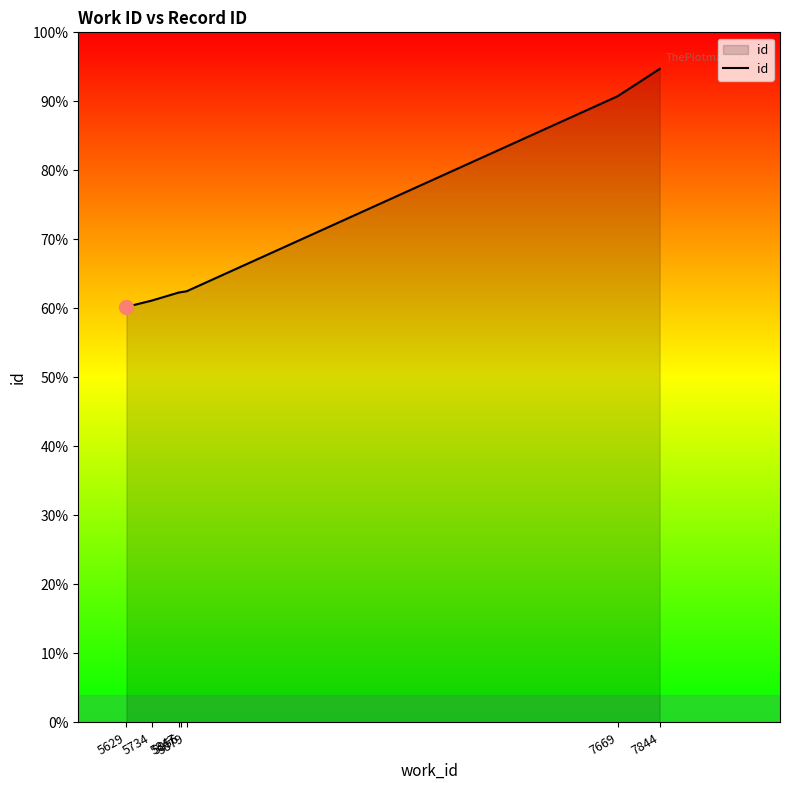

Does the chart have visible grid lines?

No